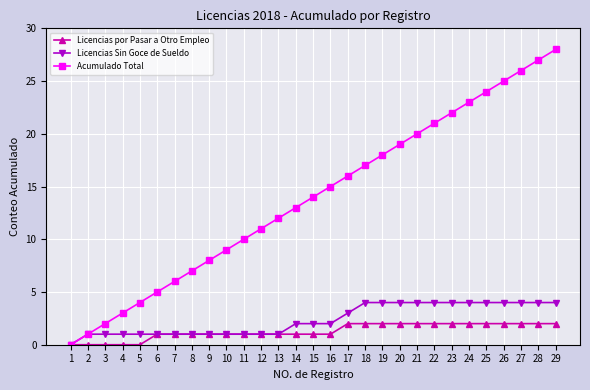

Which series changed the most between 3 and 22?

Acumulado Total